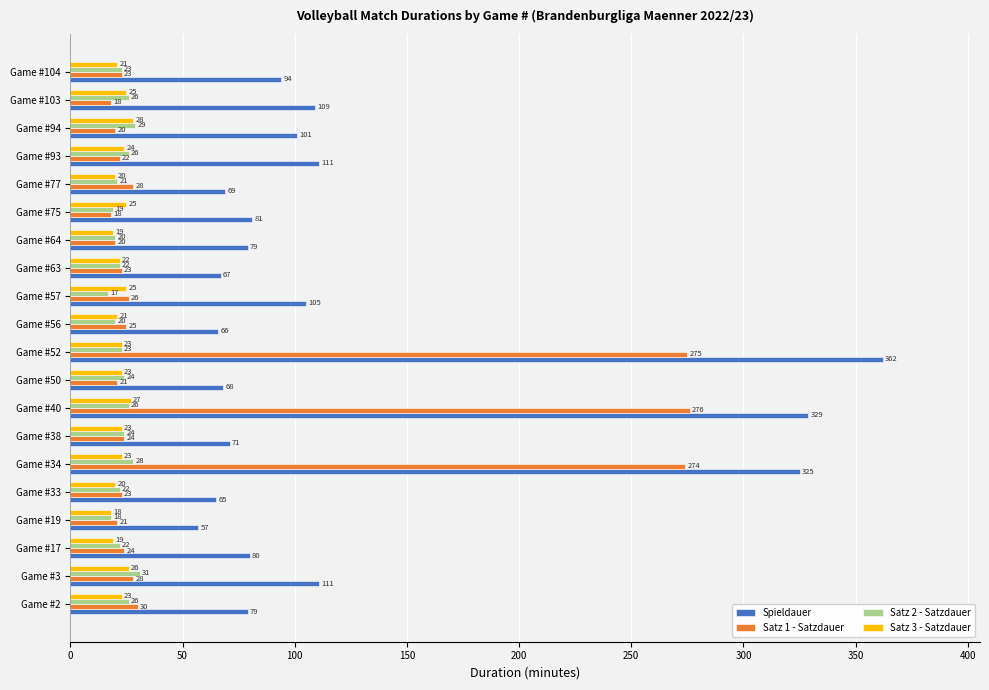

Count the number of categories in the chart.

20